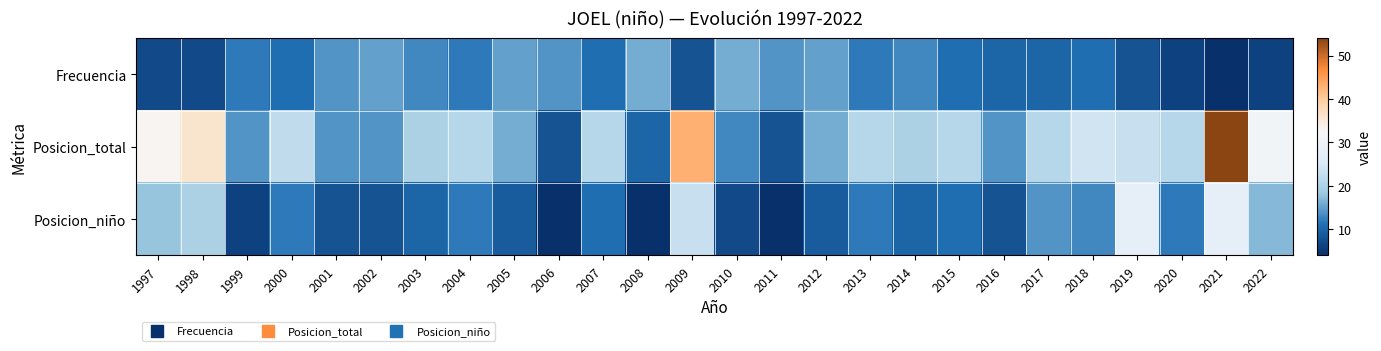

Reading left to right, extract all data points from this chart.

Frecuencia: 1997=7	1998=7	1999=12	2000=11	2001=14	2002=15	2003=13	2004=12	2005=15	2006=14	2007=11	2008=16	2009=8	2010=16	2011=14	2012=15	2013=12	2014=13	2015=11	2016=10	2017=10	2018=11	2019=8	2020=6	2021=4	2022=6
Posicion_total: 1997=33	1998=36	1999=14	2000=22	2001=14	2002=14	2003=20	2004=21	2005=16	2006=8	2007=21	2008=10	2009=43	2010=13	2011=8	2012=16	2013=21	2014=20	2015=21	2016=14	2017=21	2018=24	2019=23	2020=21	2021=54	2022=31
Posicion_niño: 1997=18	1998=20	1999=6	2000=12	2001=8	2002=8	2003=10	2004=12	2005=9	2006=4	2007=11	2008=4	2009=23	2010=7	2011=4	2012=9	2013=12	2014=10	2015=11	2016=8	2017=14	2018=13	2019=28	2020=12	2021=28	2022=17